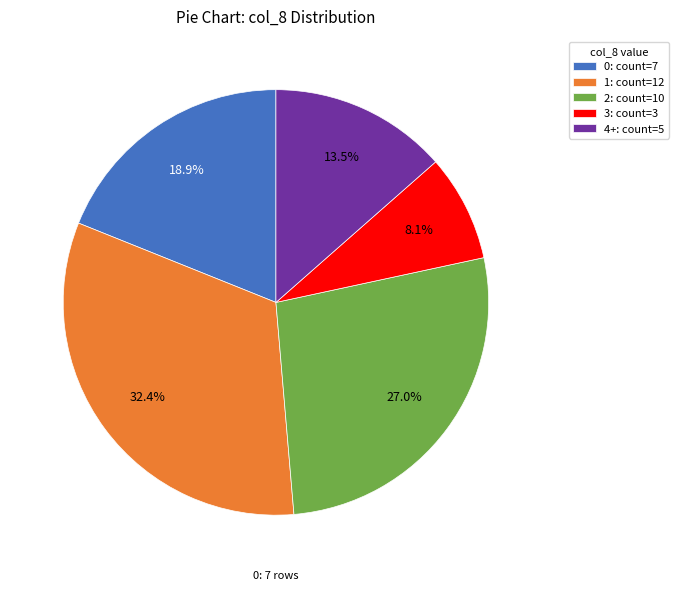

Does any single category account for the majority?

No